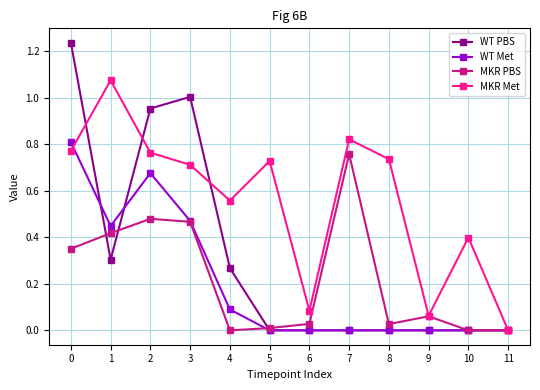

Which series has the largest range (max minus min)?

WT PBS